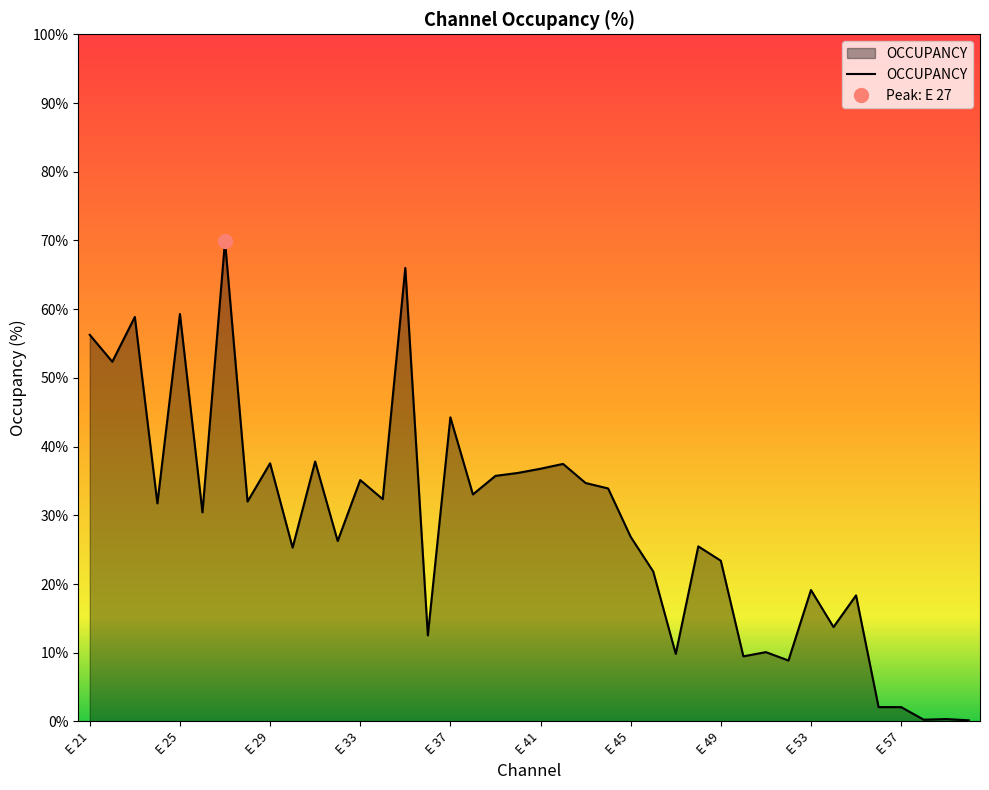

Which has a higher value, E 47 or E 35?

E 35